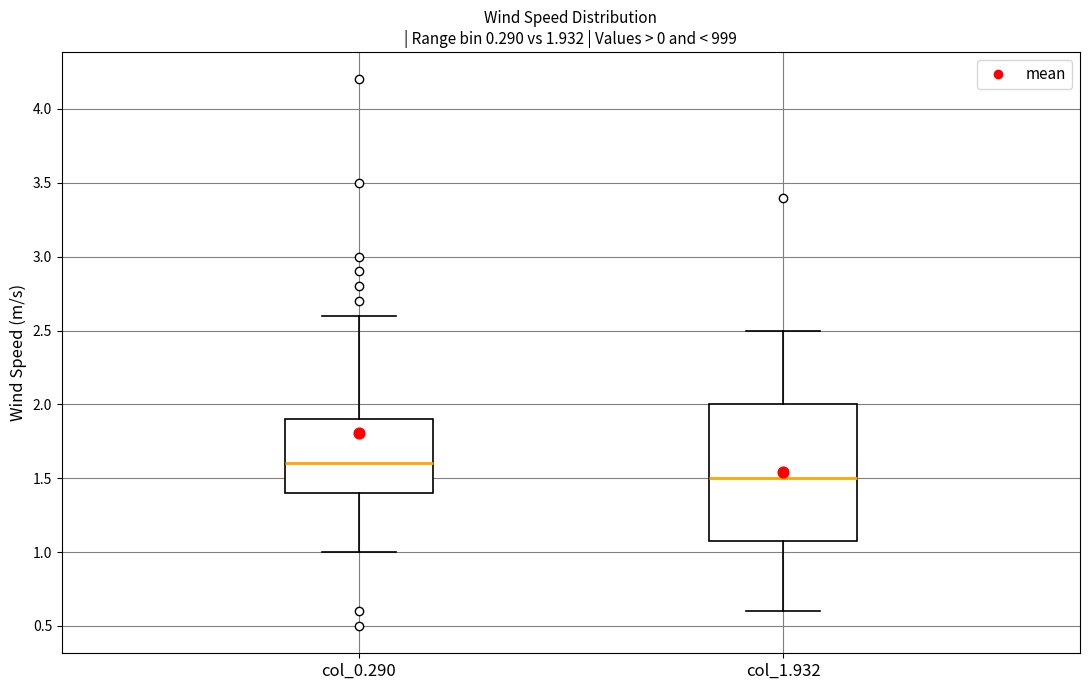

Which box has the lowest median line?

col_1.932